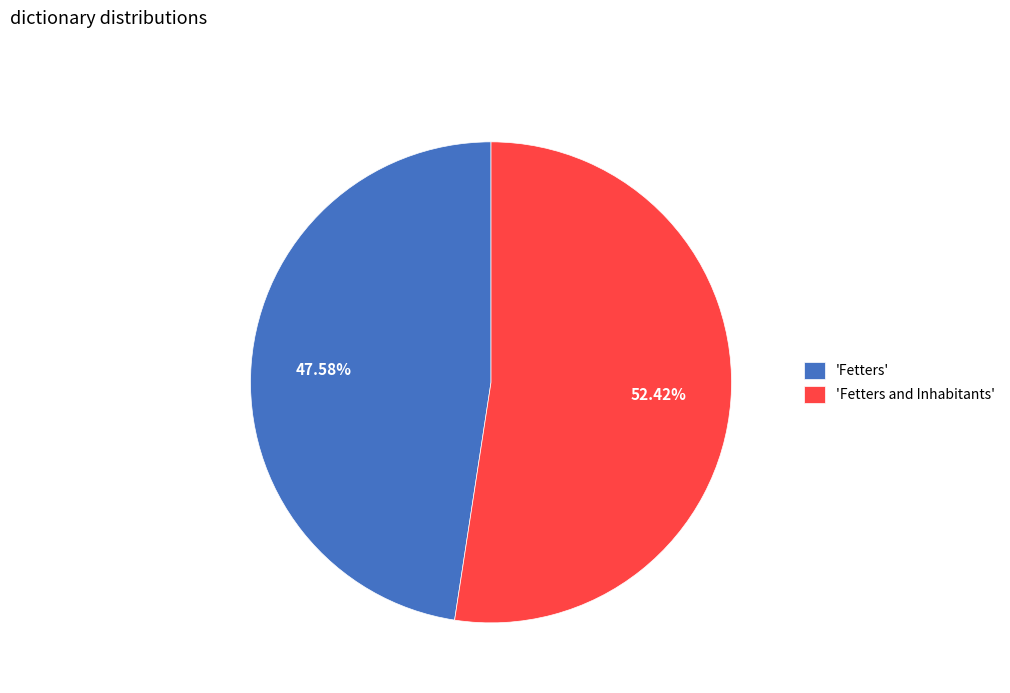

Which category has the biggest portion of the pie?

'Fetters and Inhabitants'